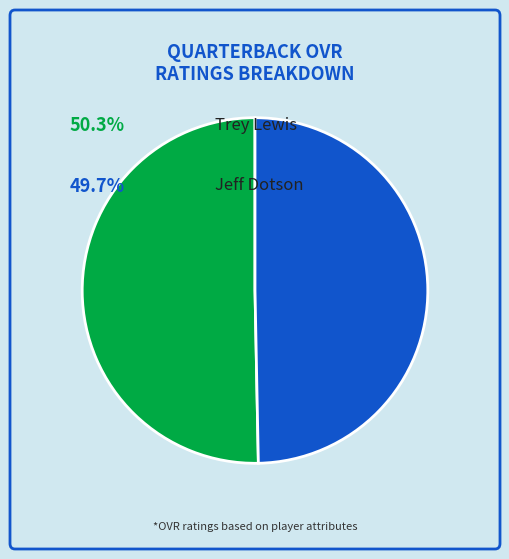

Is there a majority slice in this chart?

Yes